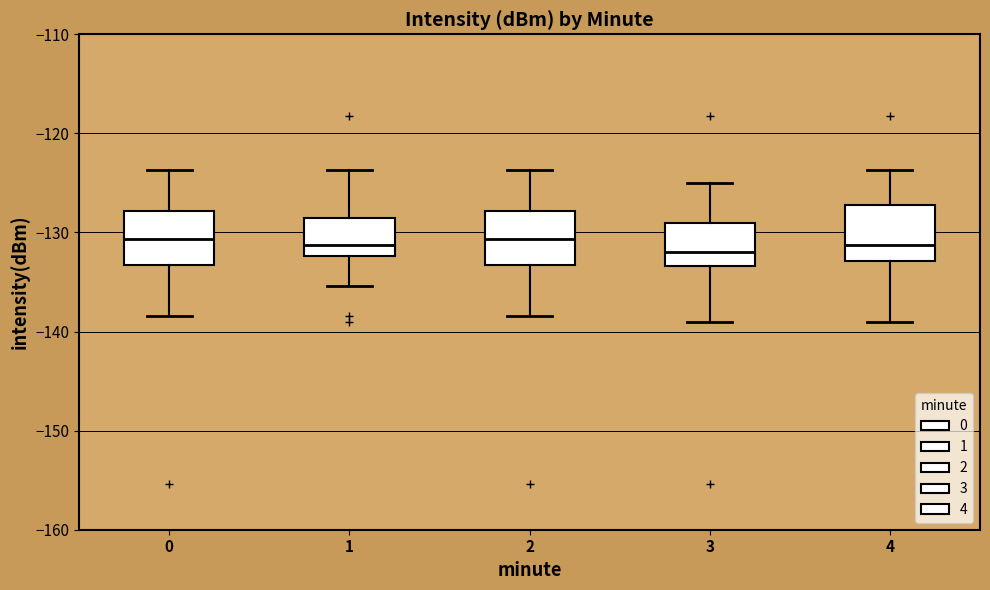

Where does the median line of the box at x = 1 sit on the y-axis? The values are not printed on the chart, so give them approximately, as read against the axis.

-131